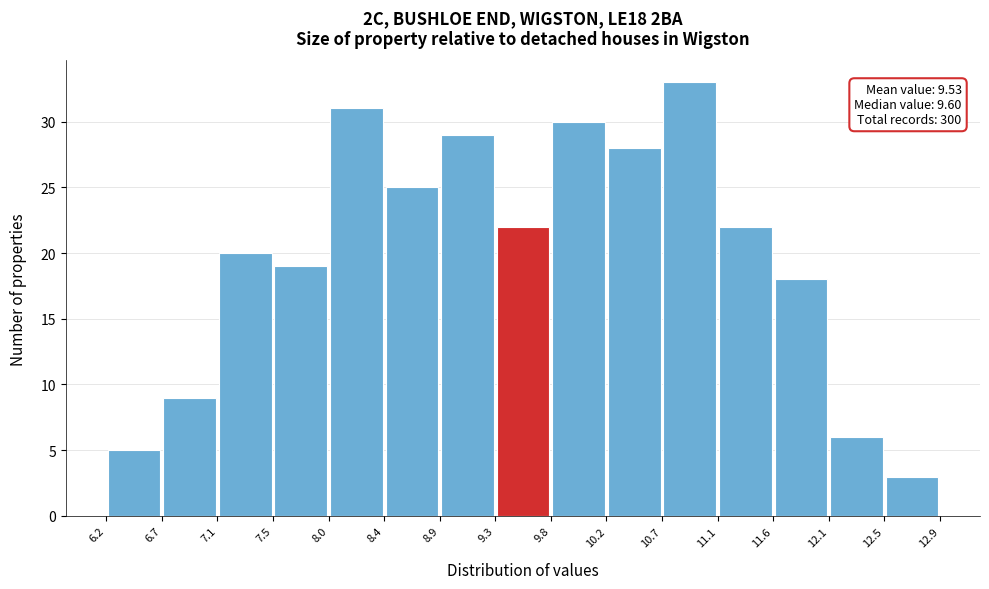

Which range on the x-axis has the tallest bar?

10.7 to 11.1